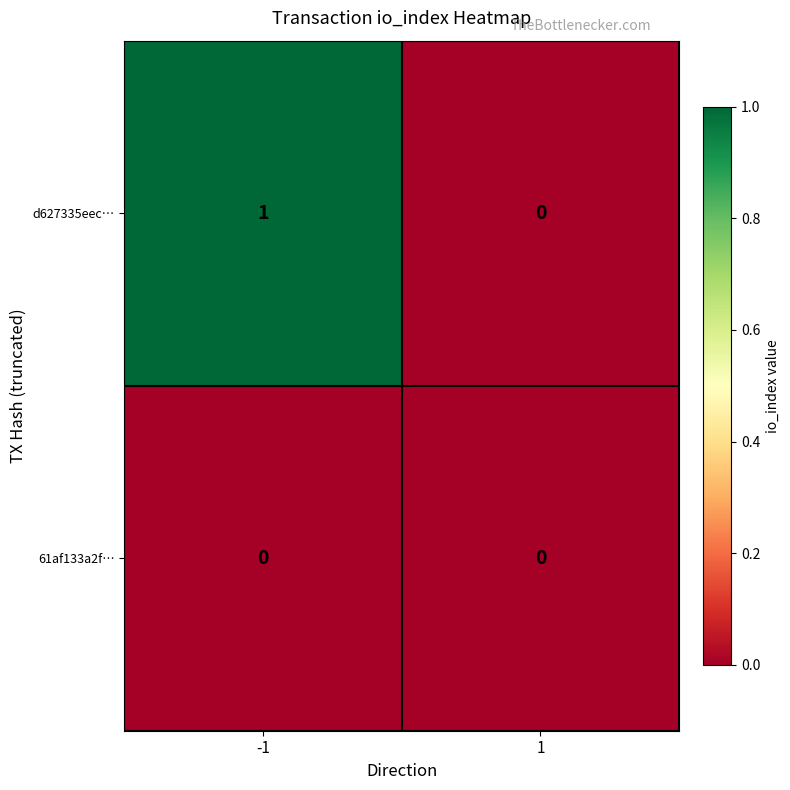

Which series has the largest range (max minus min)?

d627335eec…